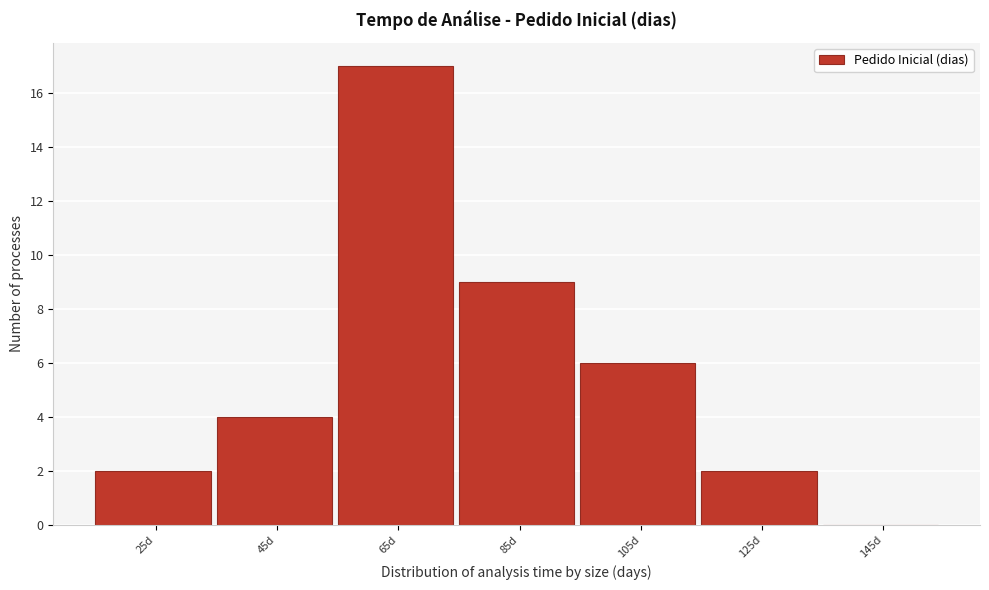

Reading left to right, list all the values displayed in this chart.

25d=2	45d=4	65d=17	85d=9	105d=6	125d=2	145d=0